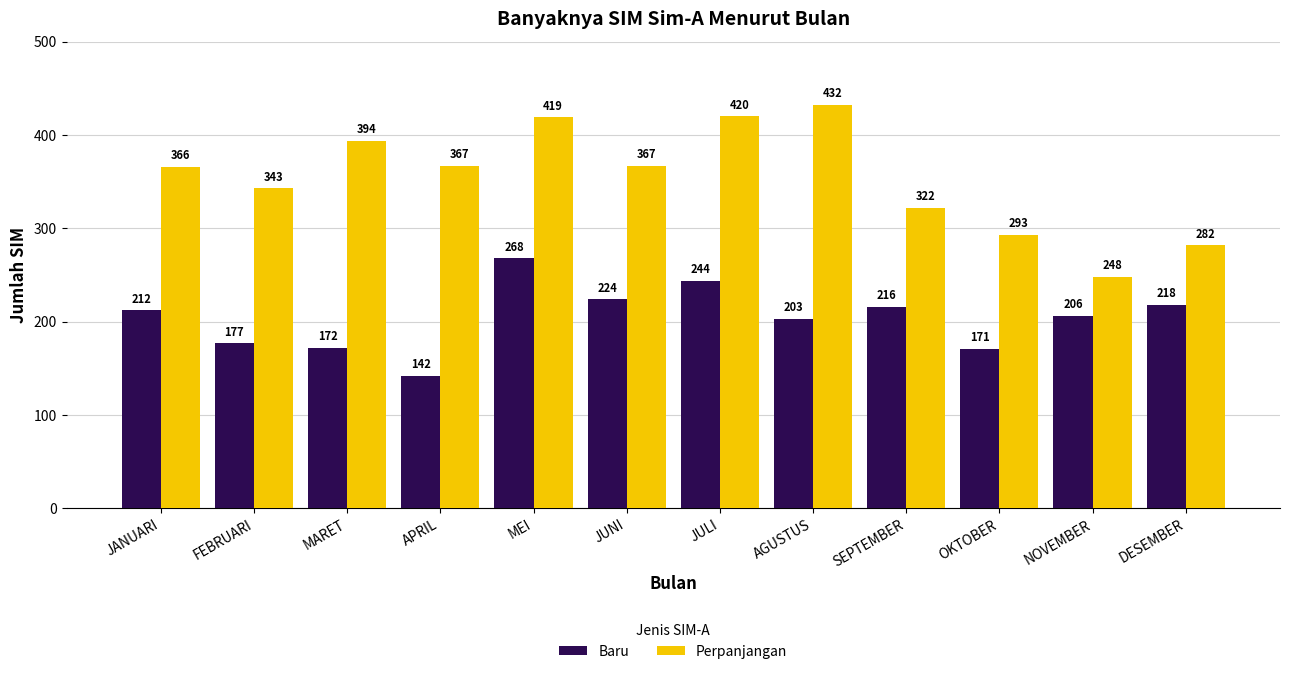

At which label does Baru reach its peak?

MEI